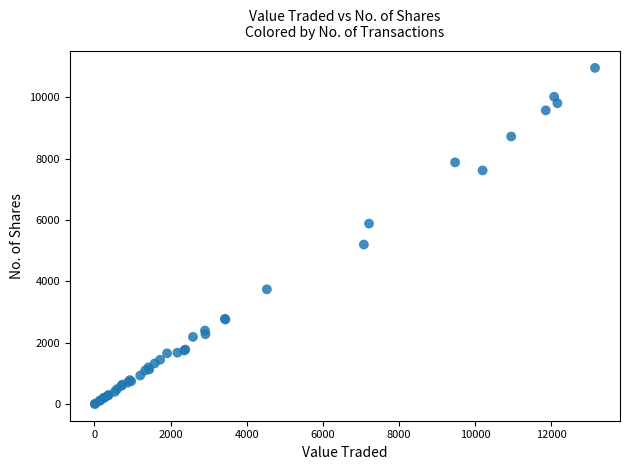

What Y value in the scatter plot is closest to 5485?

5205